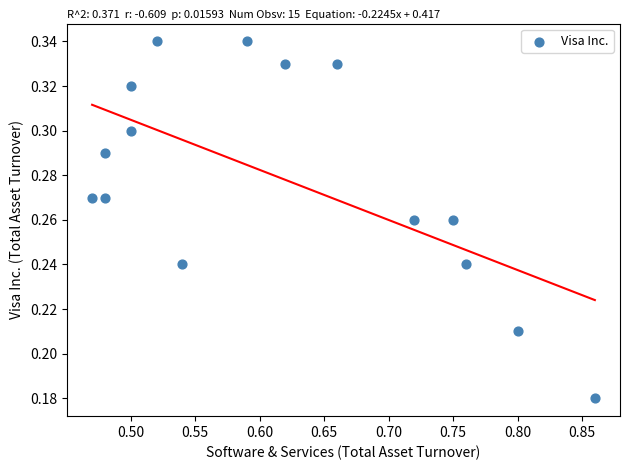

What is the range of X values (max minus min)?

0.4